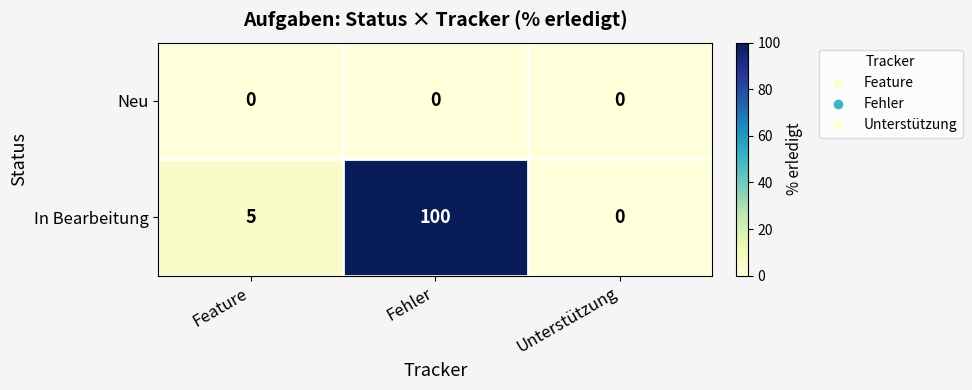

Reading right to left, extract all data points from this chart.

Neu: Unterstützung=0	Fehler=0	Feature=0
In Bearbeitung: Unterstützung=0	Fehler=100	Feature=5